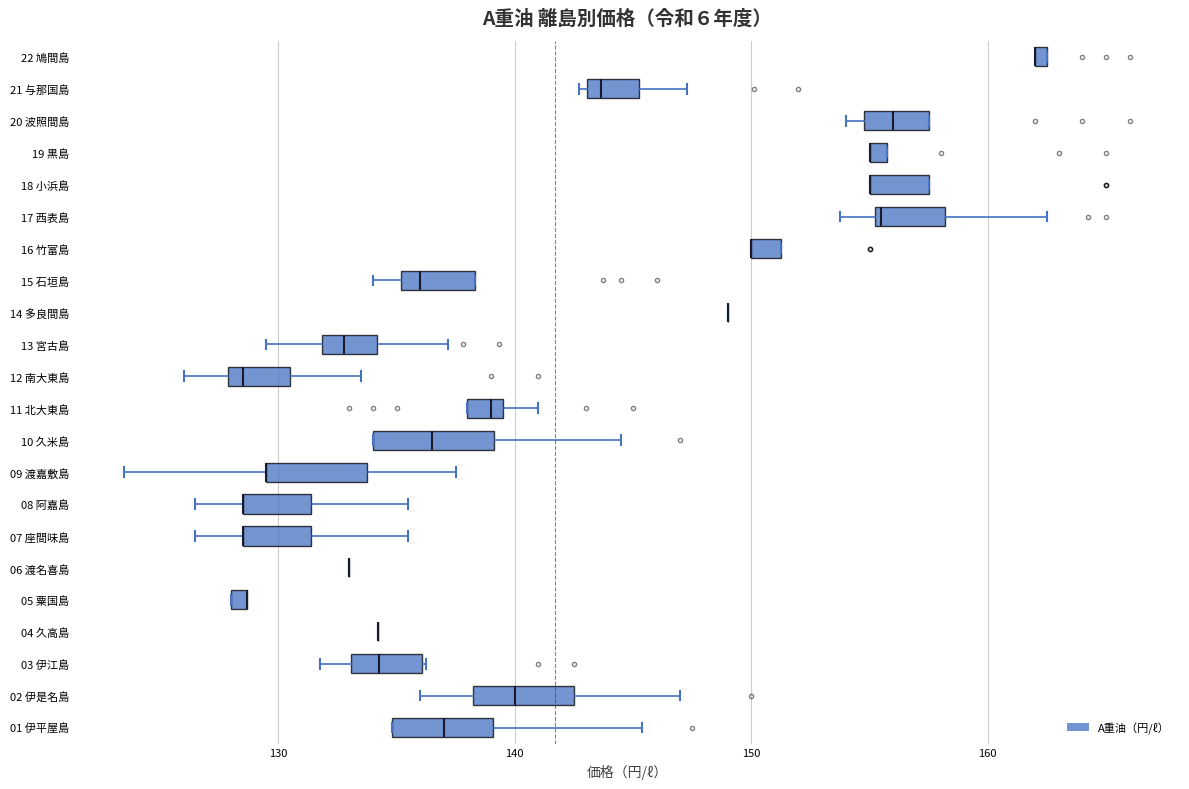

Where does the median line of the box for 12 南大東島 sit on the x-axis? The values are not printed on the chart, so give them approximately, as read against the axis.

129